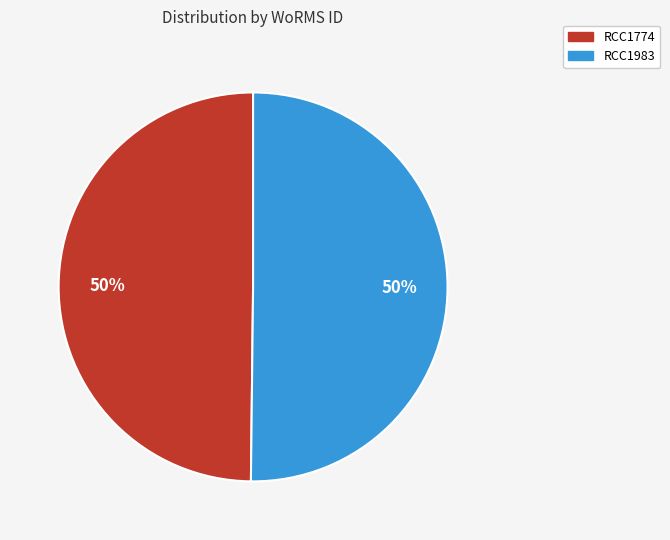

To the nearest percent, what portion does RCC1774 represent?

50%